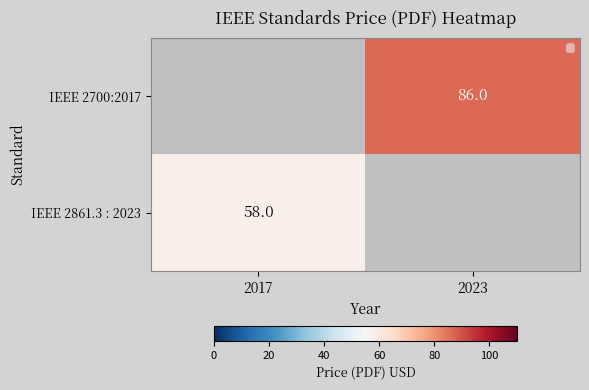

How many series are shown in this chart?

2